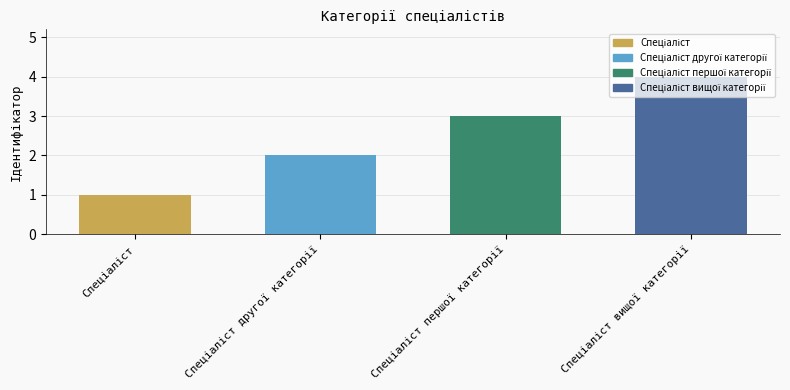

What is the difference between the second highest and second lowest values?

1